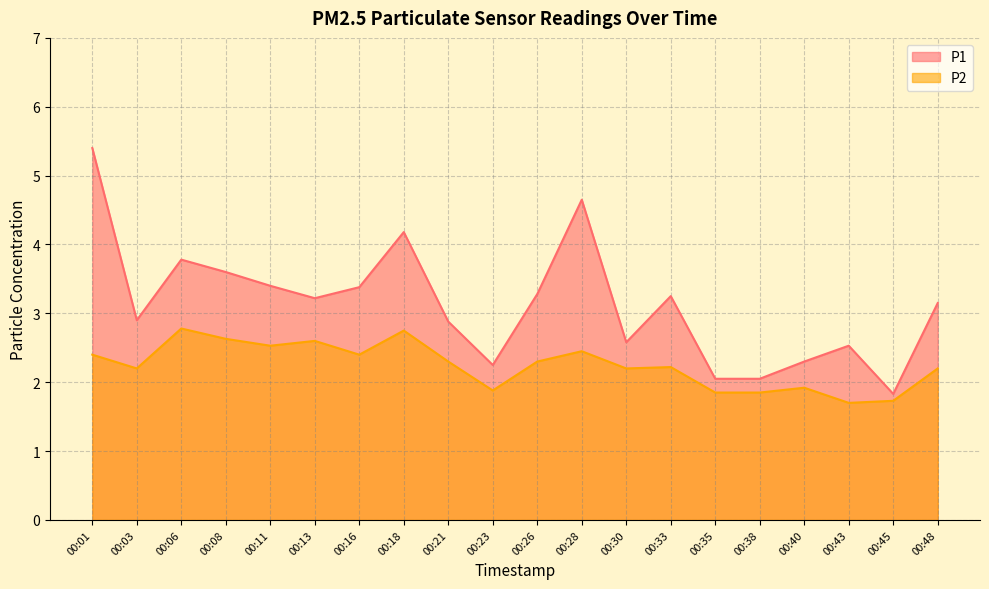

At which category does P1 reach its first local valley?

00:03